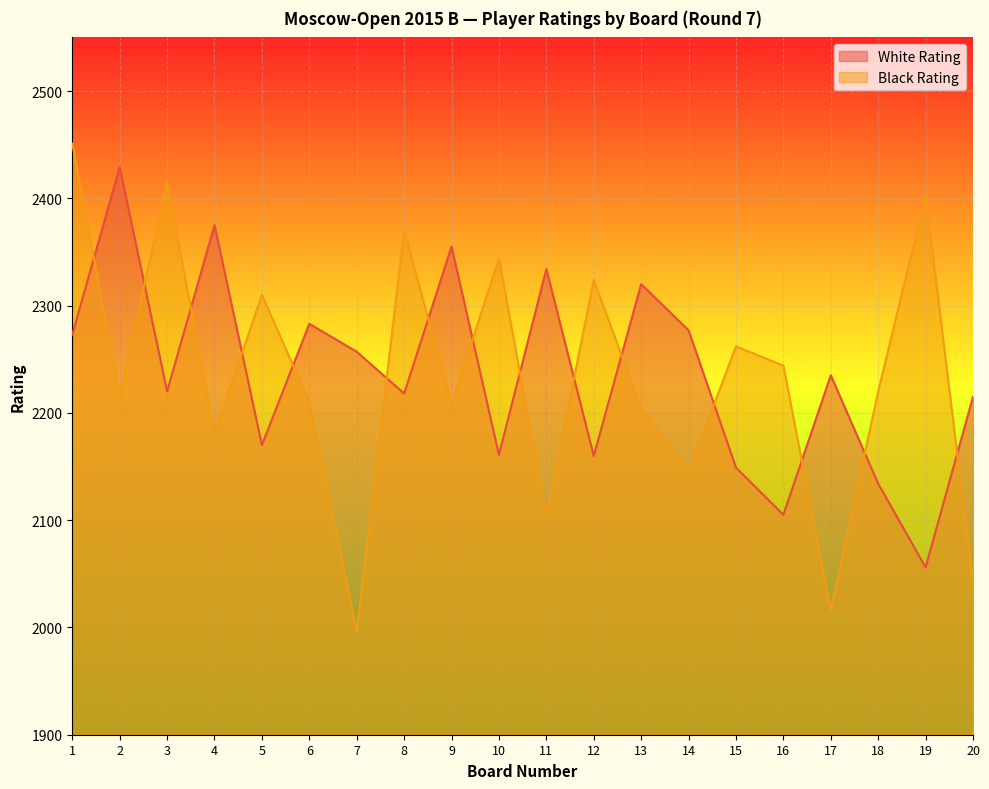

The value of Black Rating at 11 is 3587. True or false?

False